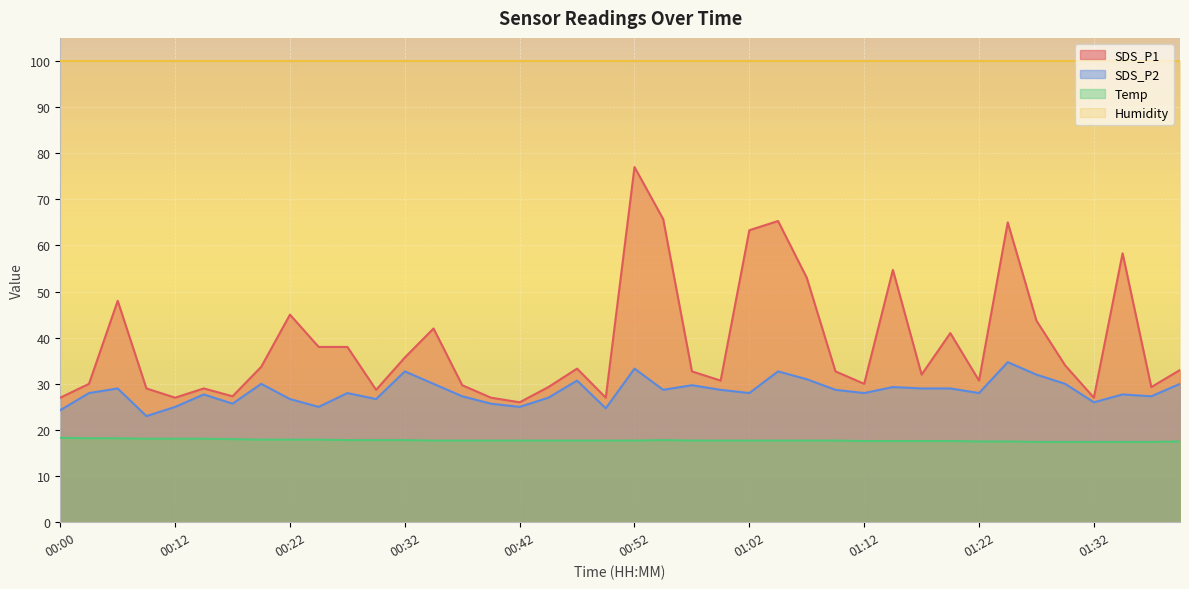

Does the chart display data point markers on the line(s)?

No